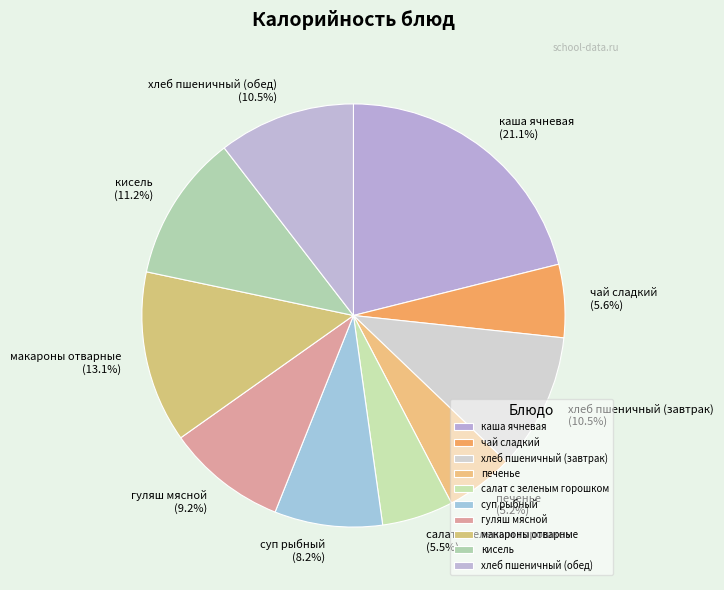

Is there any slice that represents more than half of the pie?

No